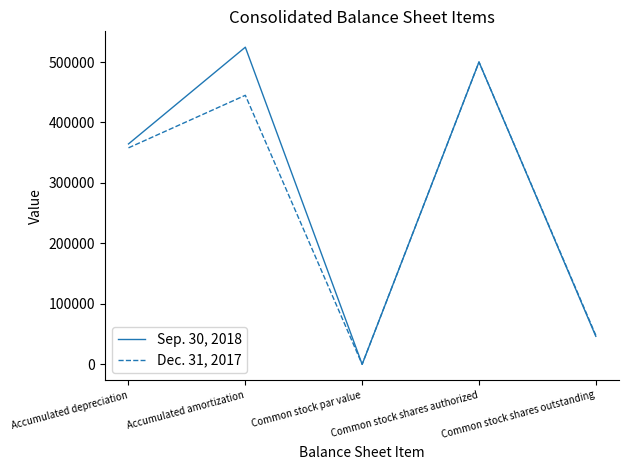

At which label does Sep. 30, 2018 reach its peak?

Accumulated amortization